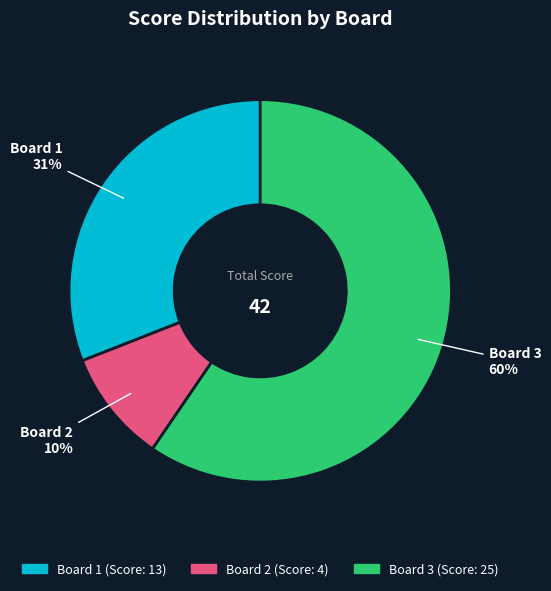

Does any single category account for the majority?

Yes